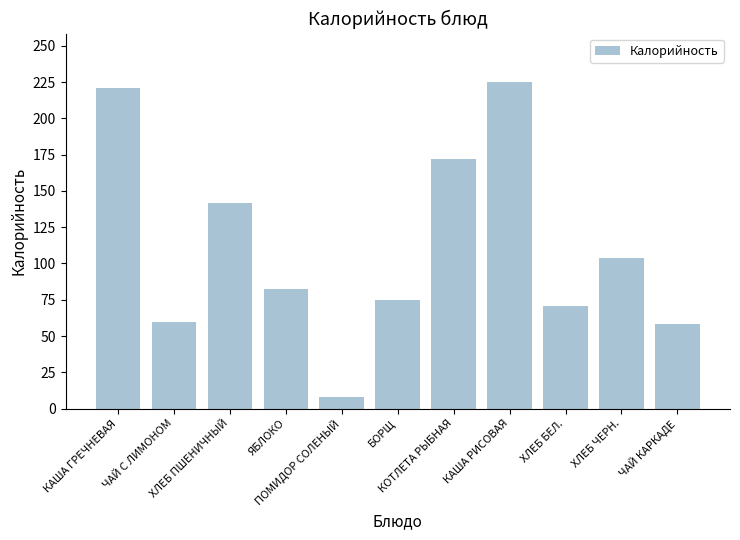

Are the bars horizontal?

No